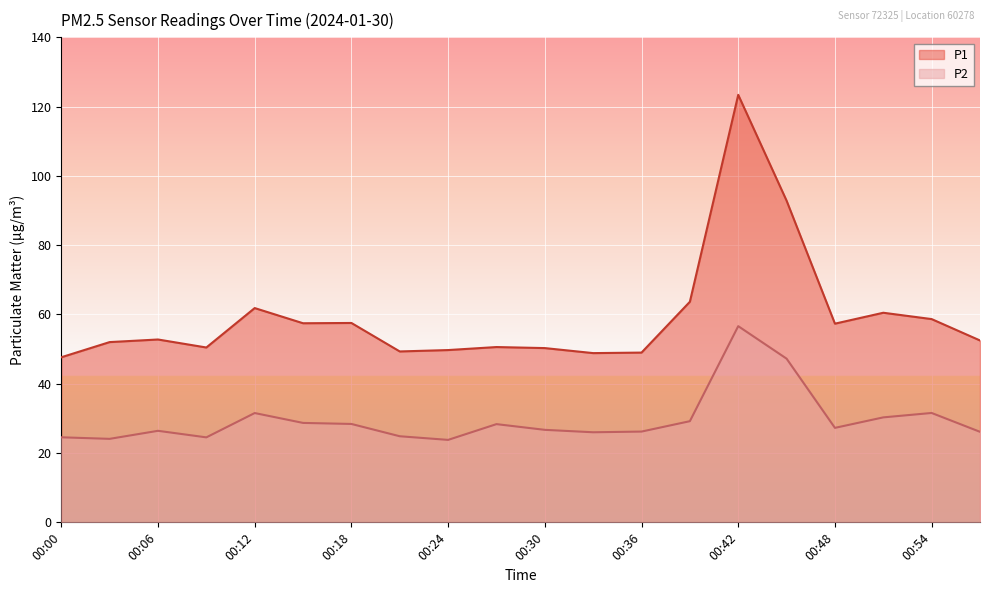

True or false: P1 and P2 cross at least once.

False